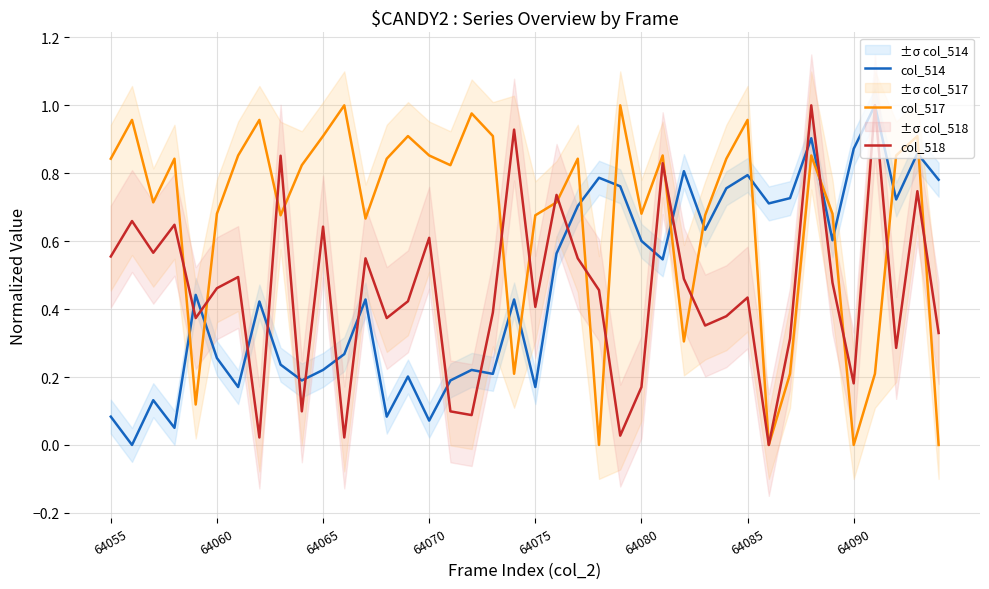

The value of col_518 at 64085 is 0.1. True or false?

False